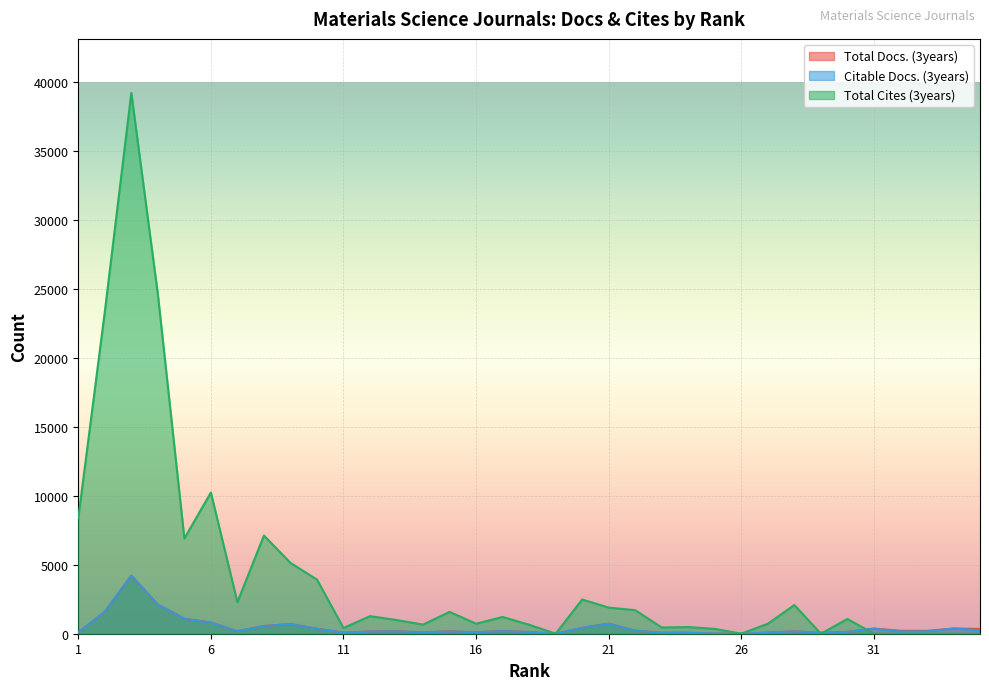

True or false: Total Cites (3years) has more than 0 interior local peaks.

True